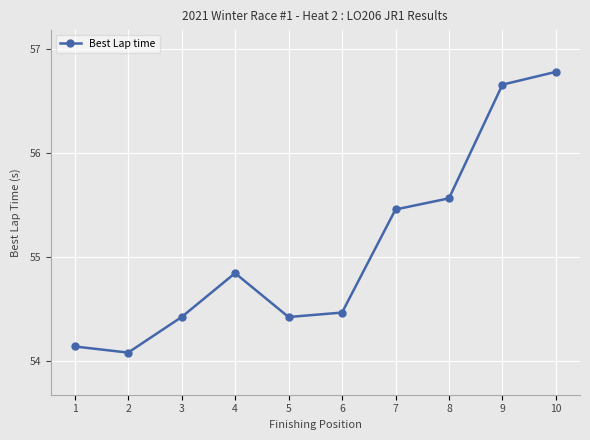

Between 3 and 7, which is larger?

7